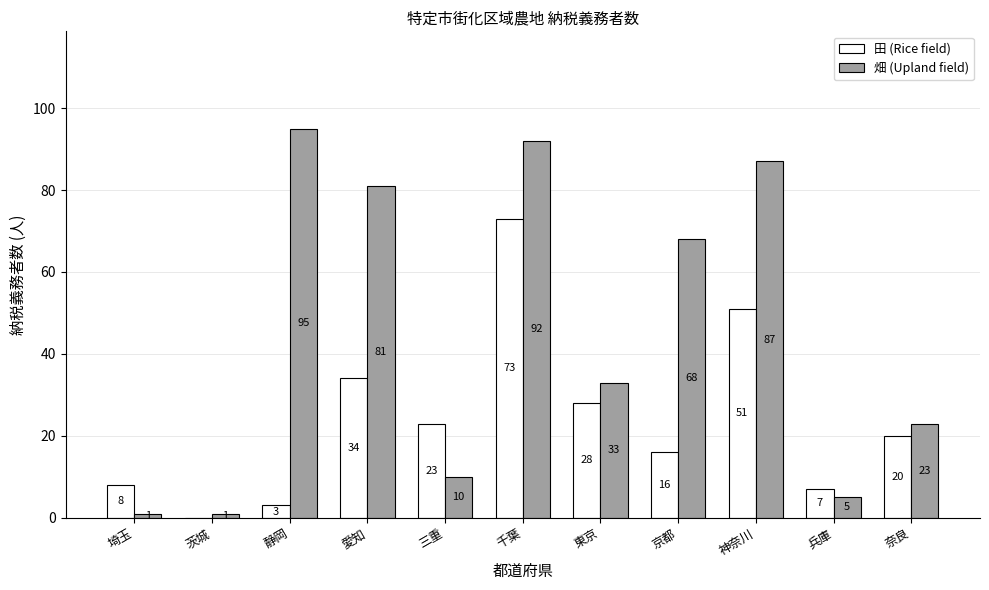

What is the maximum value shown in the chart?

95